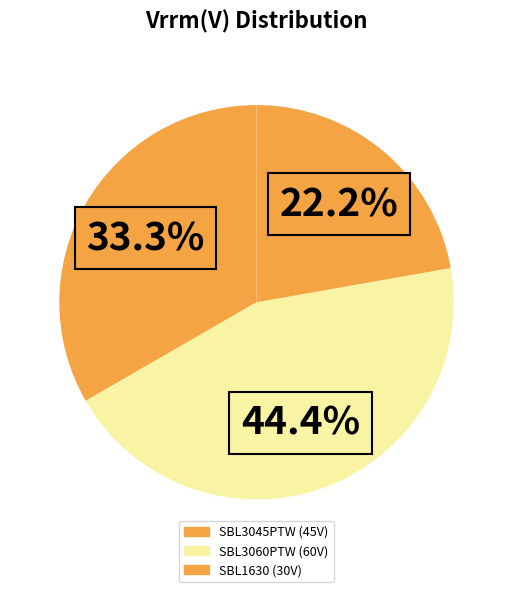

True or false: SBL3060PTW accounts for 57% of the total.

False